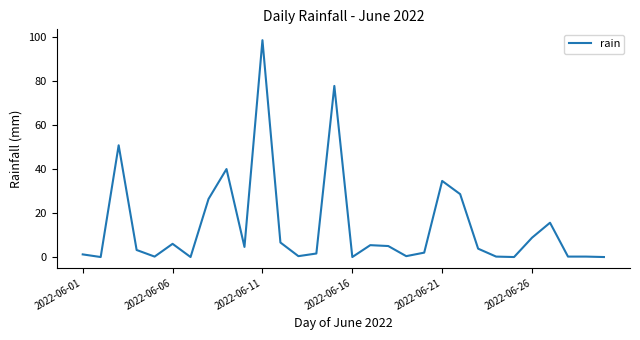

What is the maximum value shown in the chart?

98.6